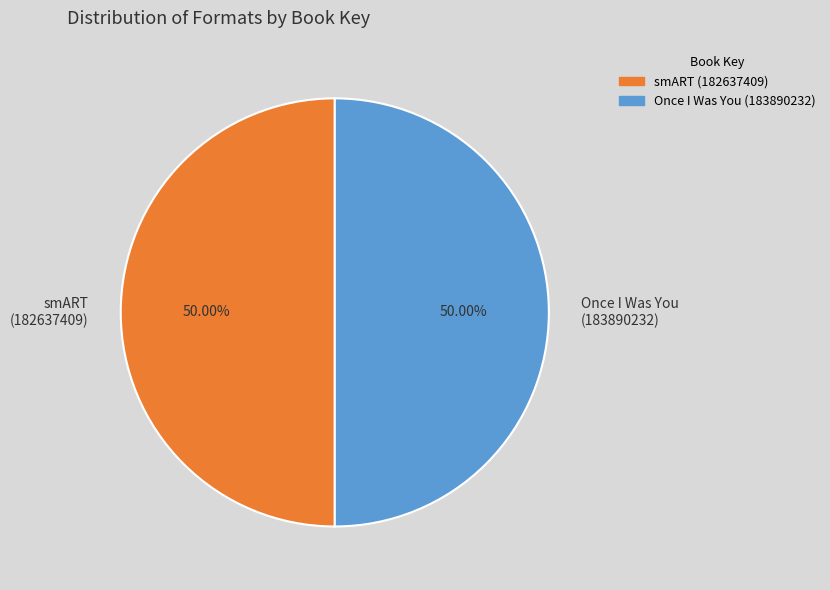

How many slices are in this pie chart?

2